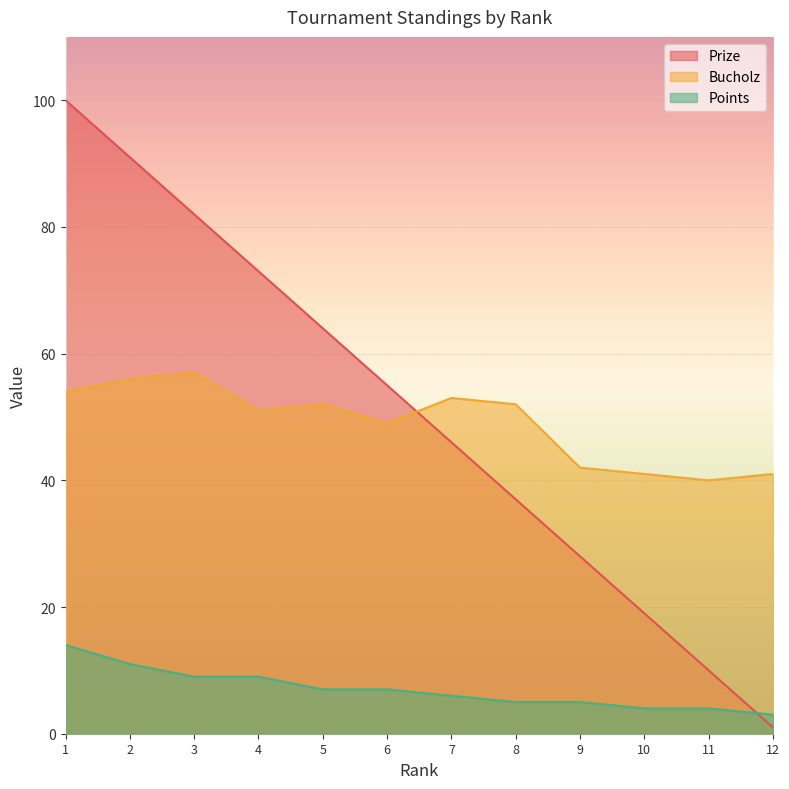

At which label does Bucholz first exceed 52?

1